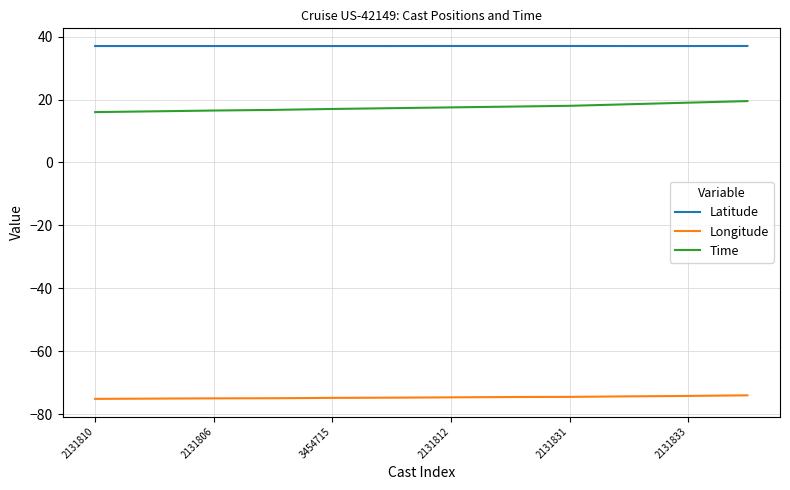

How many Longitude values are between -74 and -73?

1